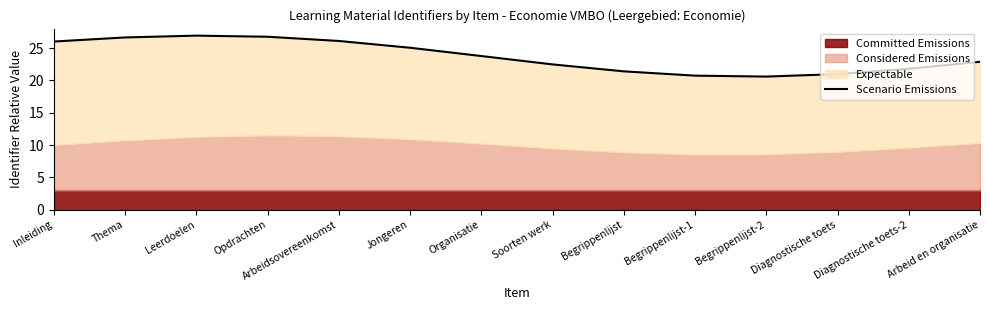

At which label is the value closest to 23?

Arbeid en organisatie